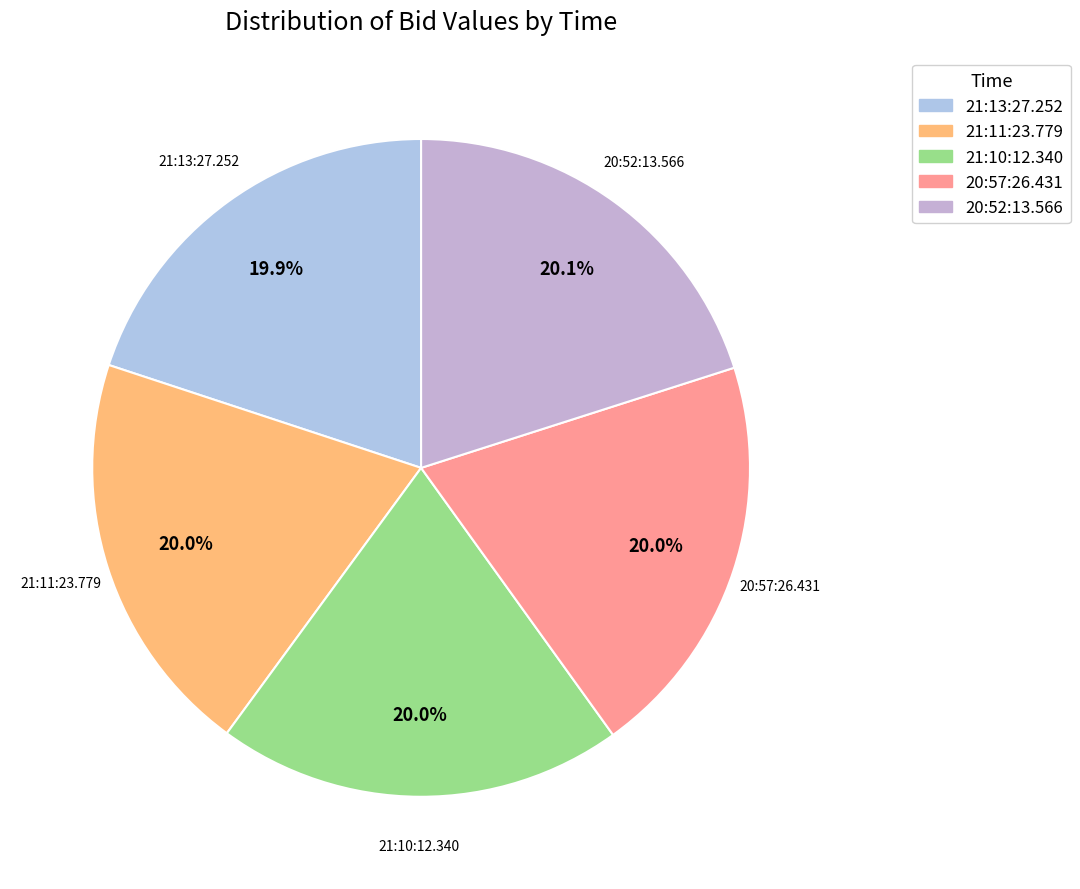

To the nearest percent, what portion does 20:52:13.566 represent?

20%